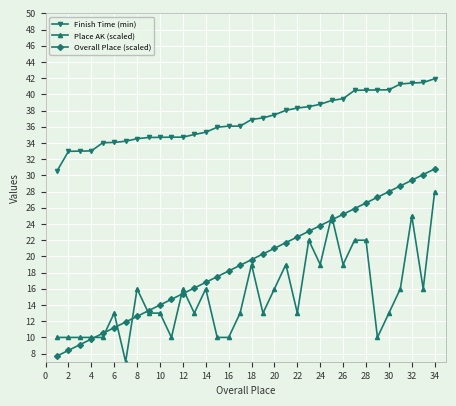

Which series has the largest total across all categories?

Finish Time (min)